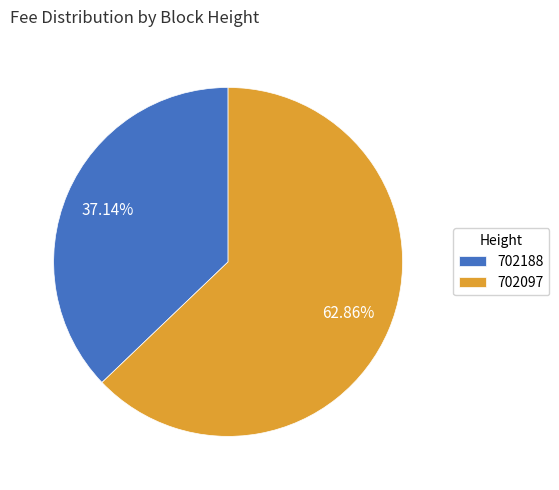

To the nearest percent, what percentage of the pie is 702097?

63%